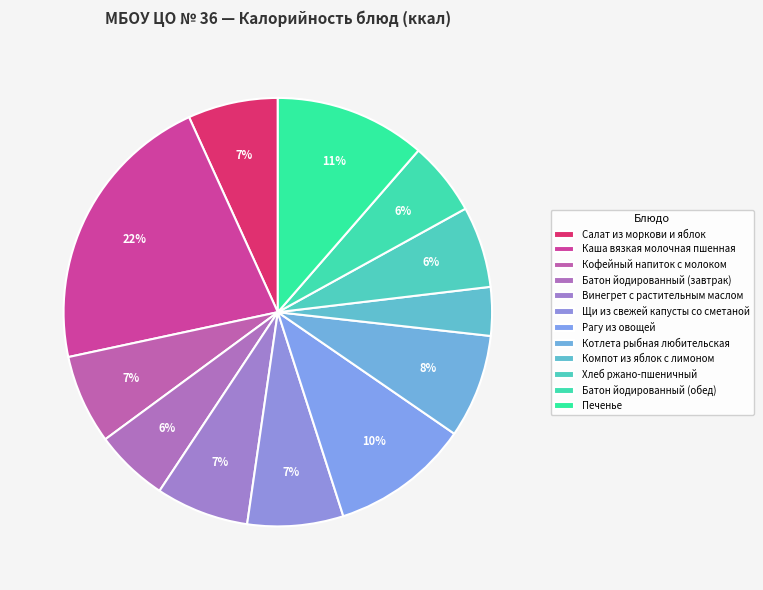

What percentage is the Хлеб ржано-пшеничный slice, to the nearest percent?

6%